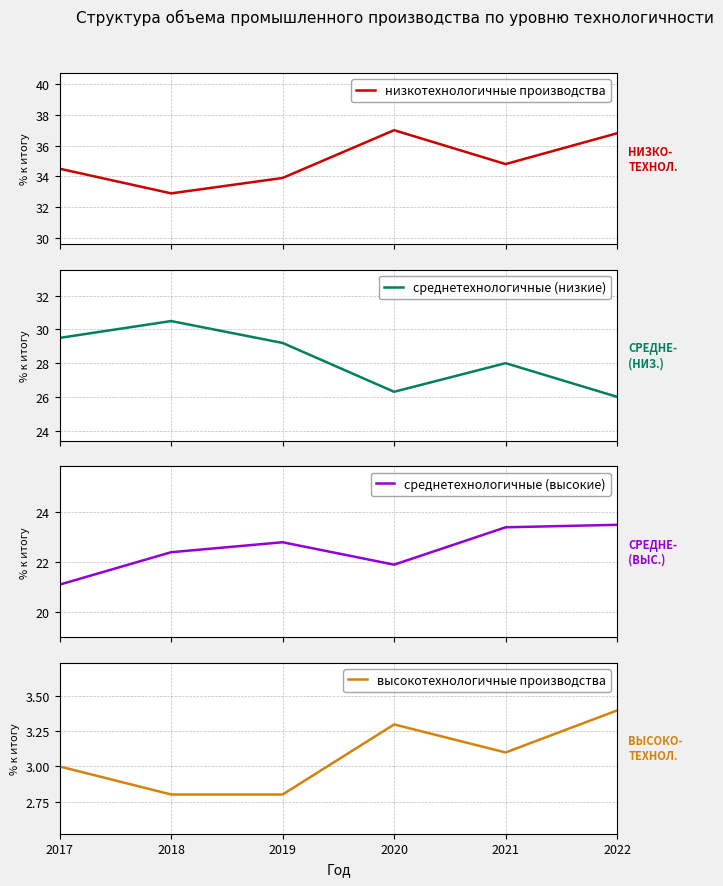

In низкотехнологичные производства, how many points are lower than both neighbors (excluding endpoints)?

2